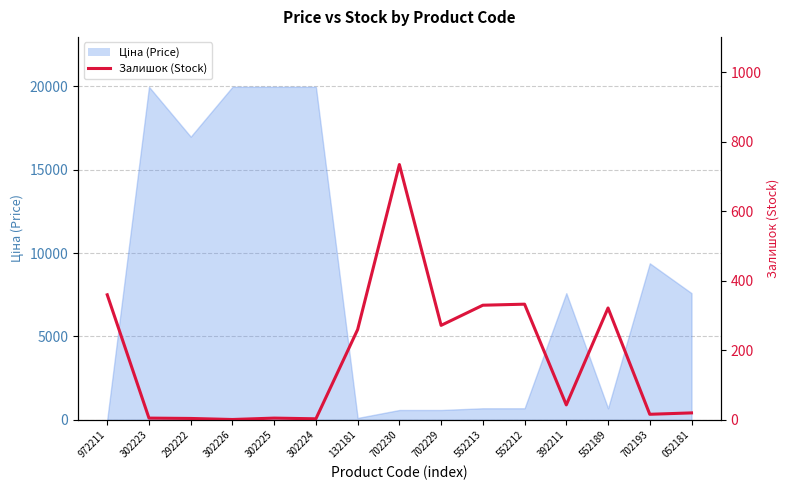

Does the chart display data point markers on the line(s)?

No